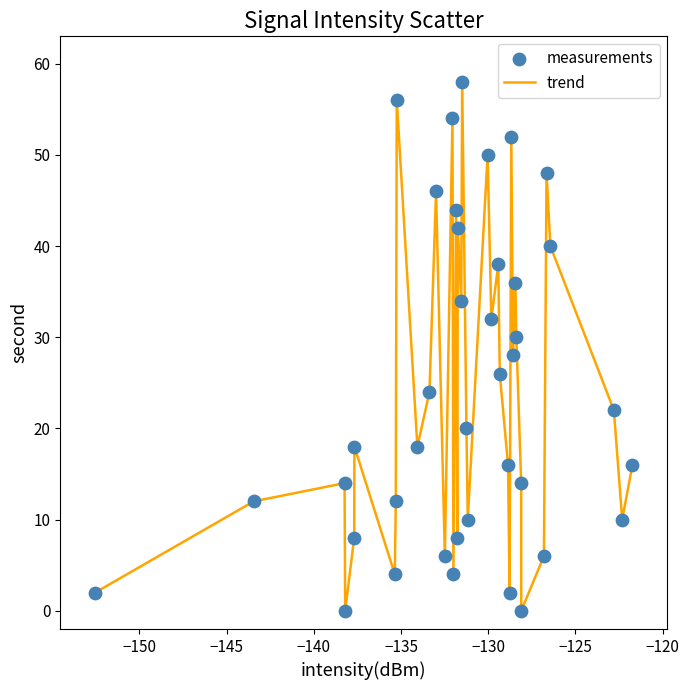

What is the greatest value displayed?

58